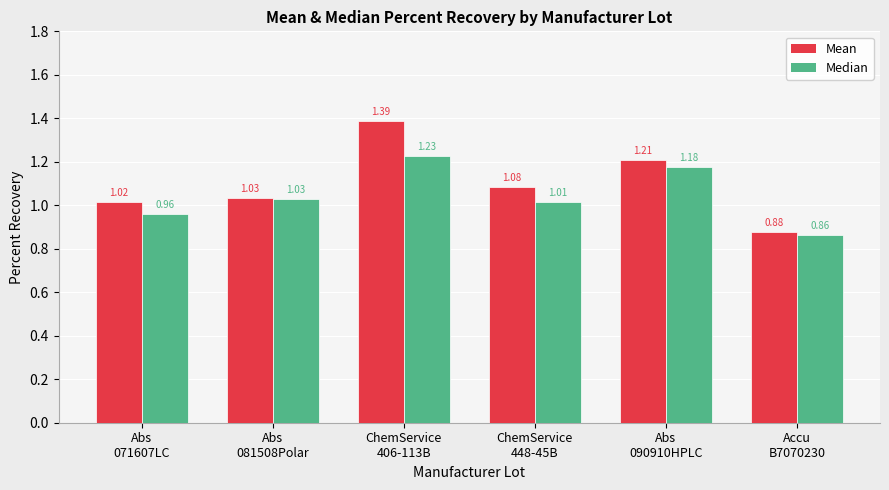

What is the difference between the second highest and minimum values in the Median series?

0.3